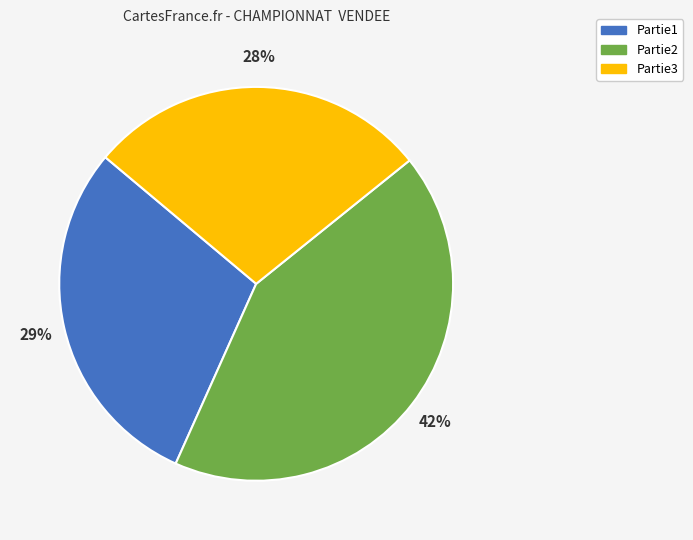

Does any single category account for the majority?

No